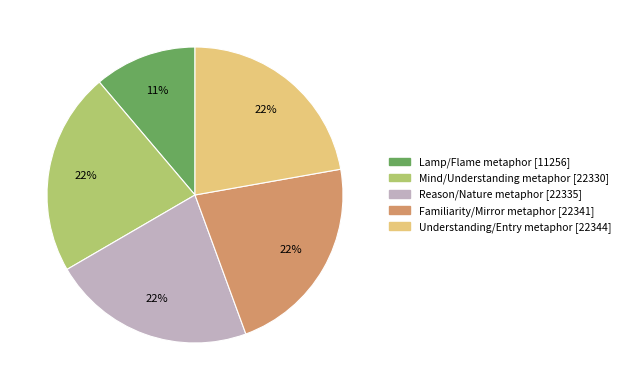

To the nearest percent, what is the average slice percentage?

20%